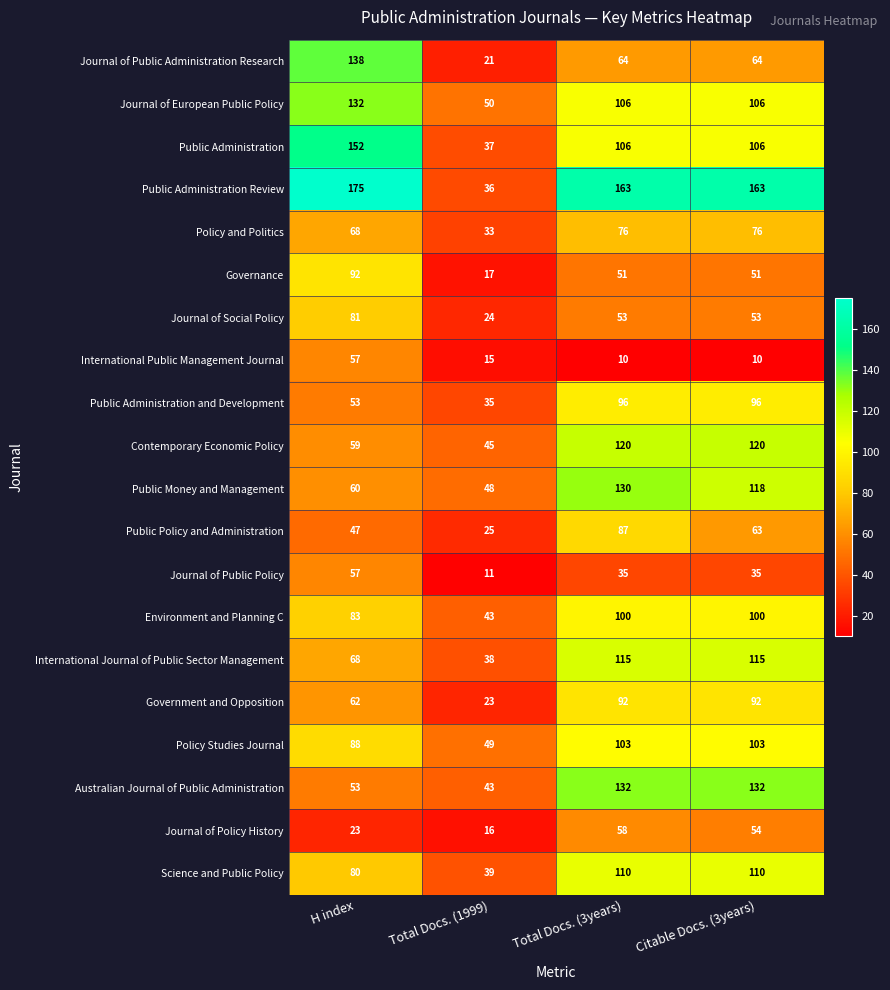

Which category has the highest value in the Journal of Public Administration Research series?

H index